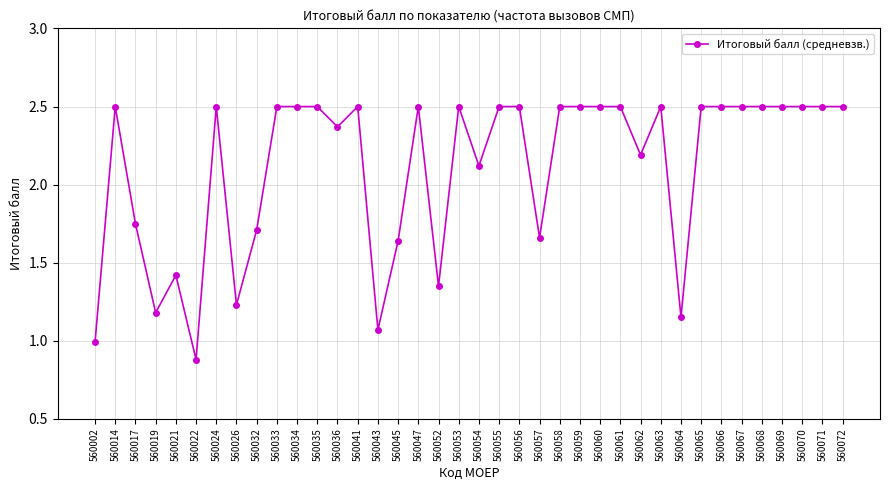

How many lines are shown in the chart?

1